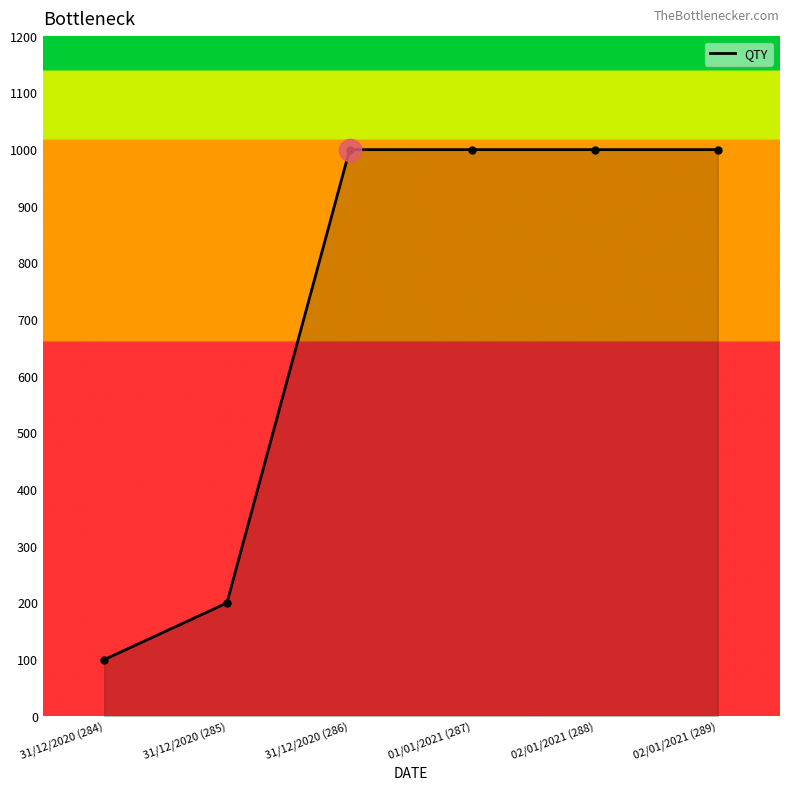

What is the sum of all values?

4300